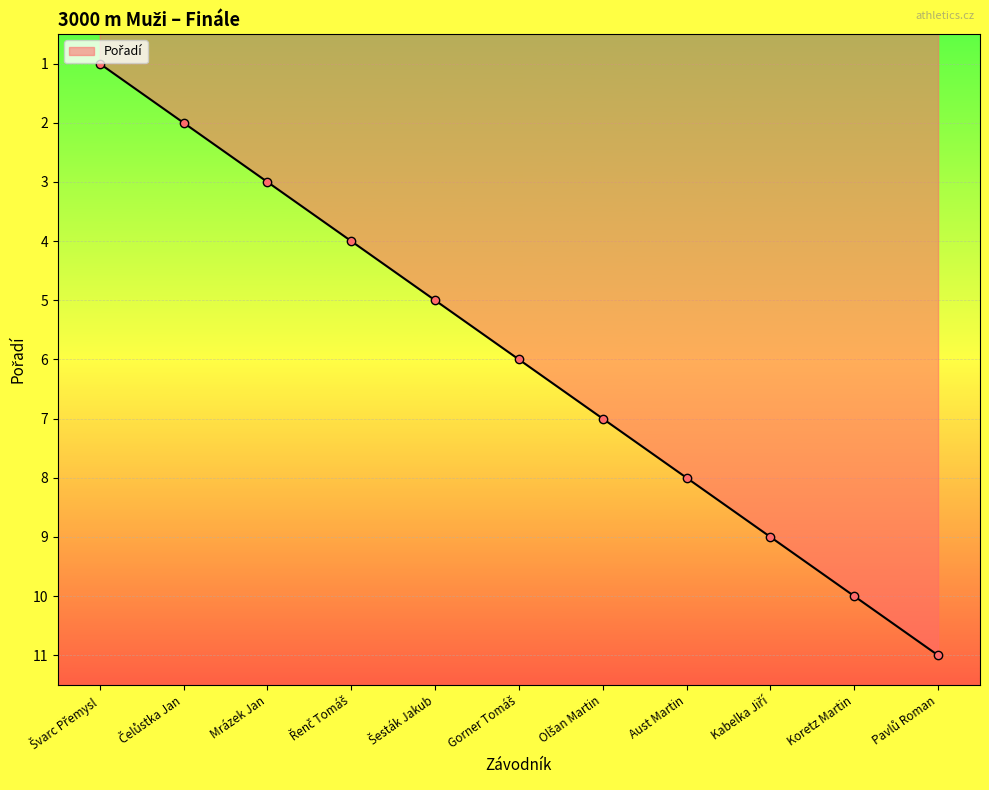

What is the maximum value shown in the chart?

11